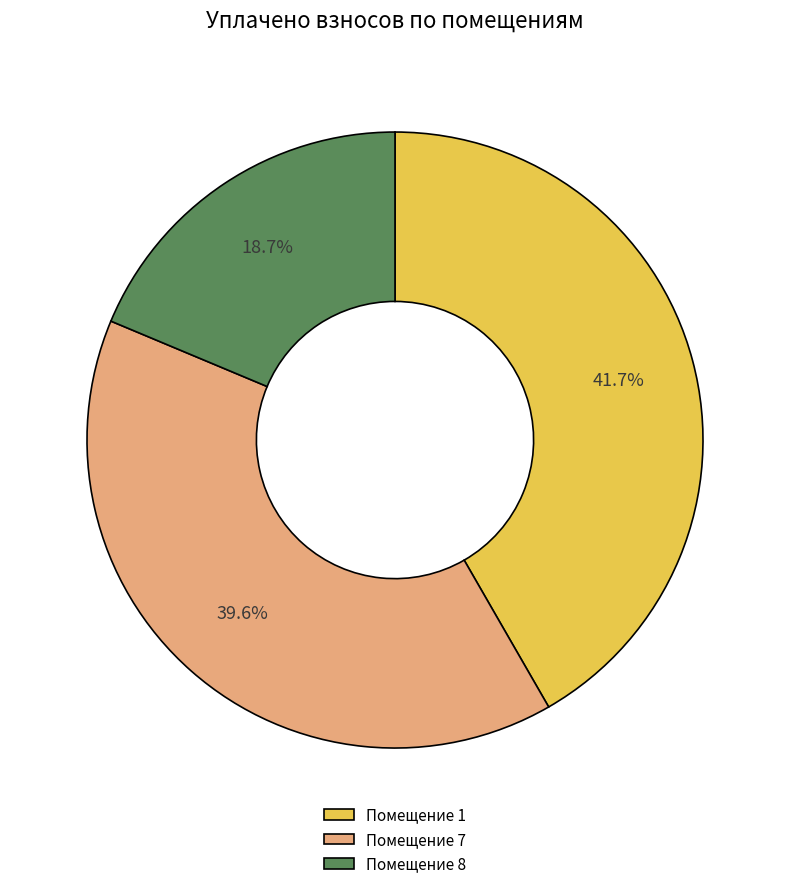

What is the smallest slice in the pie chart?

Помещение 8